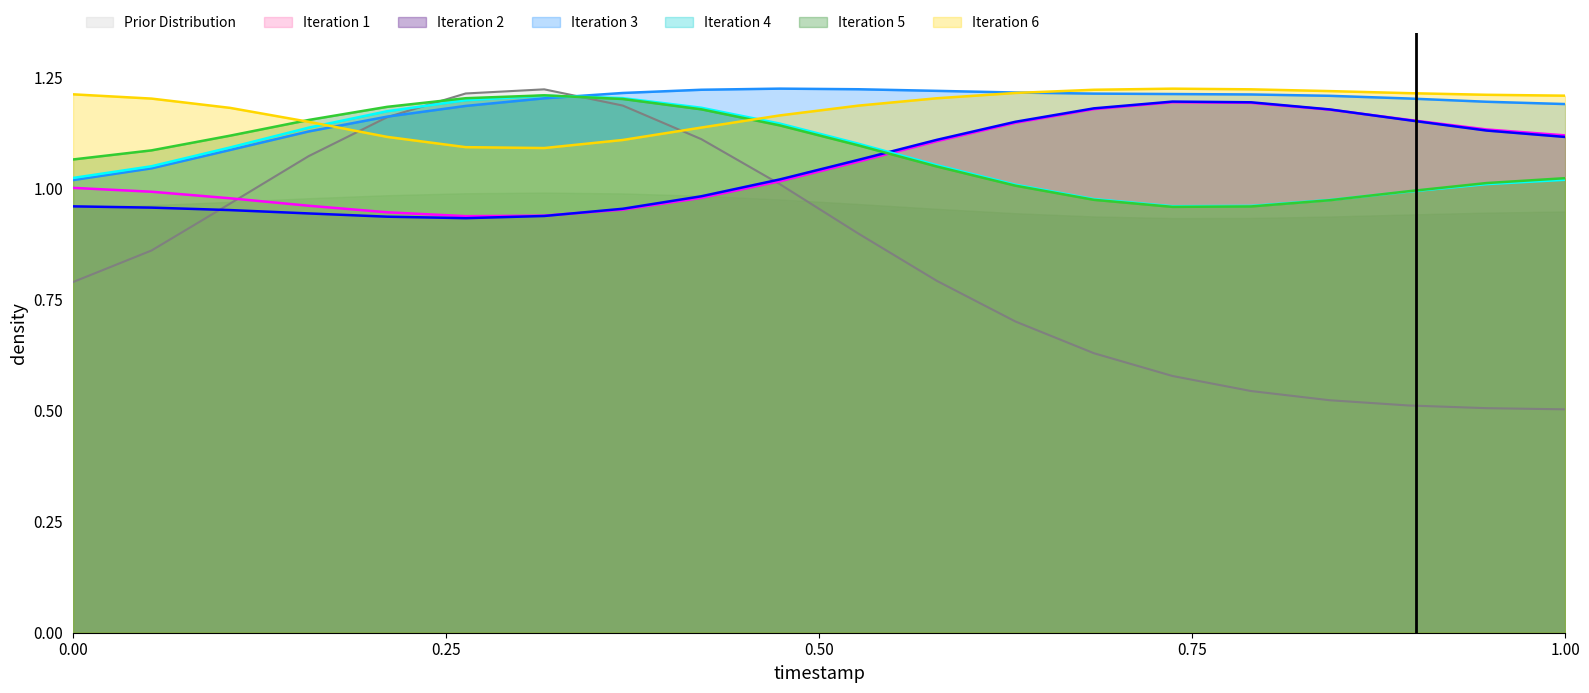

How many data points are above 1?

12